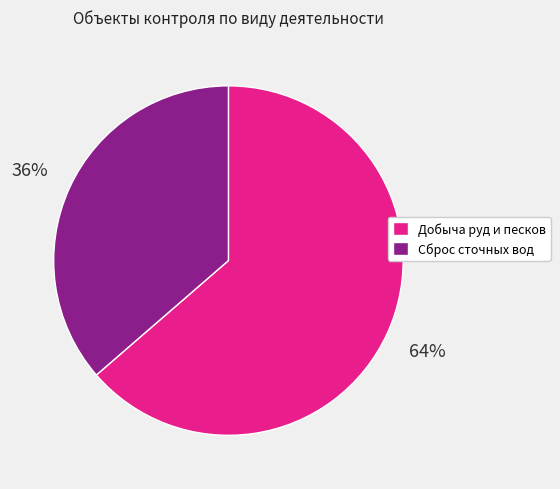

Which slice is the largest?

Добыча руд и песков